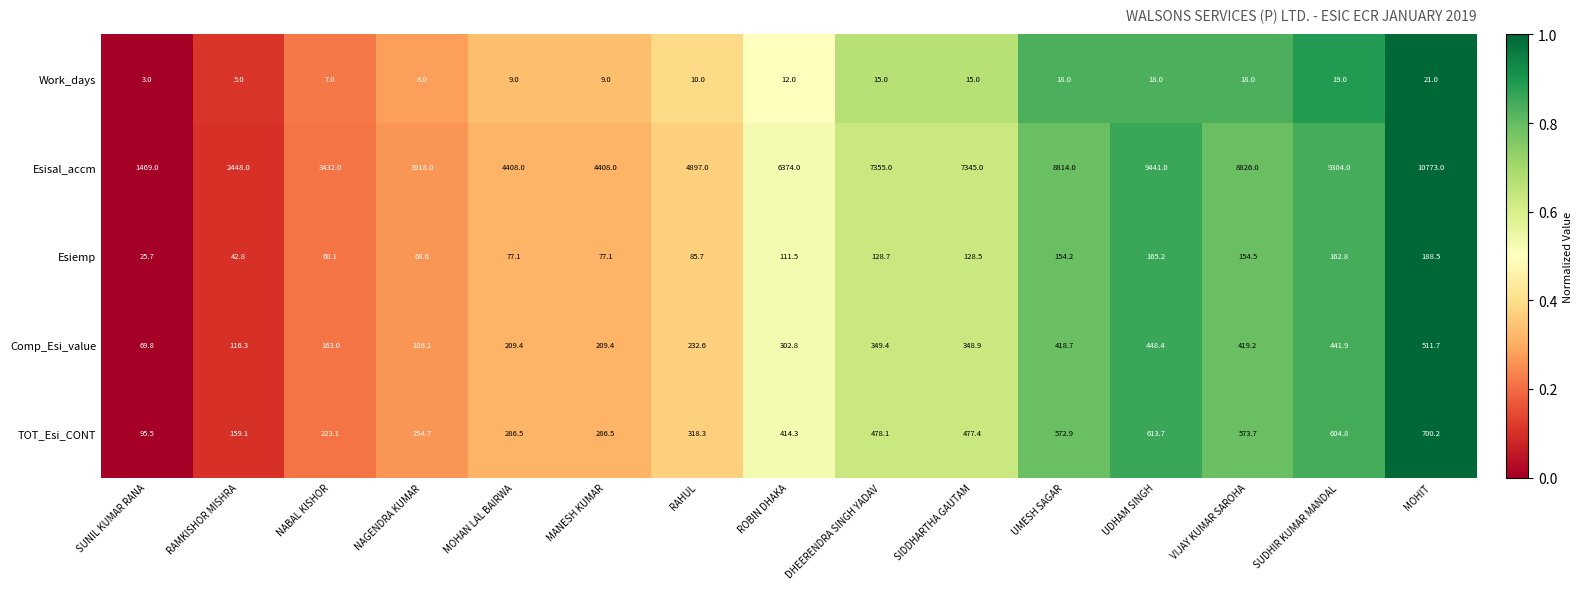

What is the sum of the TOT_Esi_CONT values at SIDDHARTHA GAUTAM and UDHAM SINGH?

1091.1